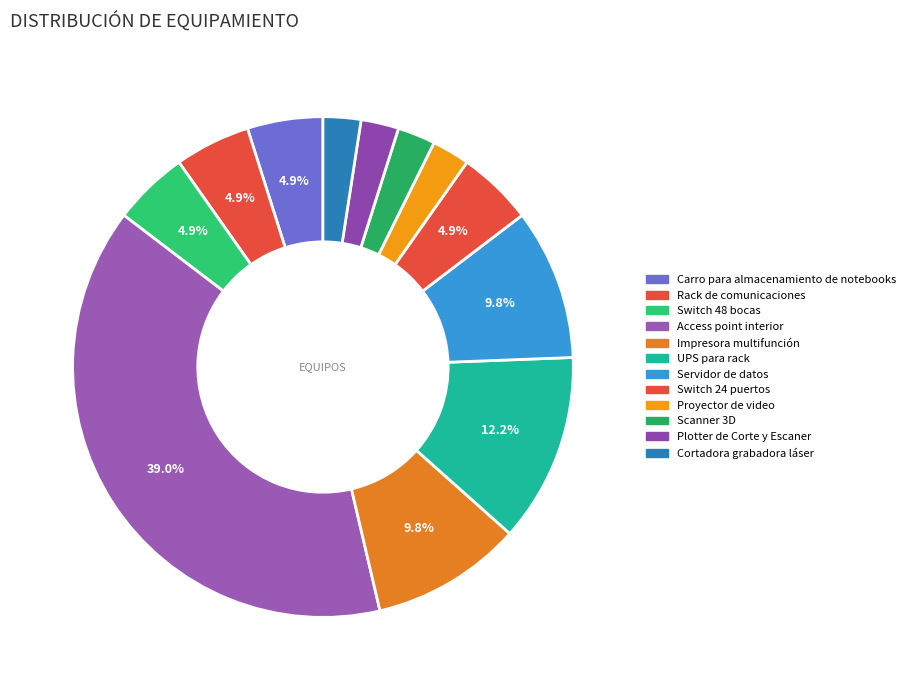

How many slices are in this pie chart?

12